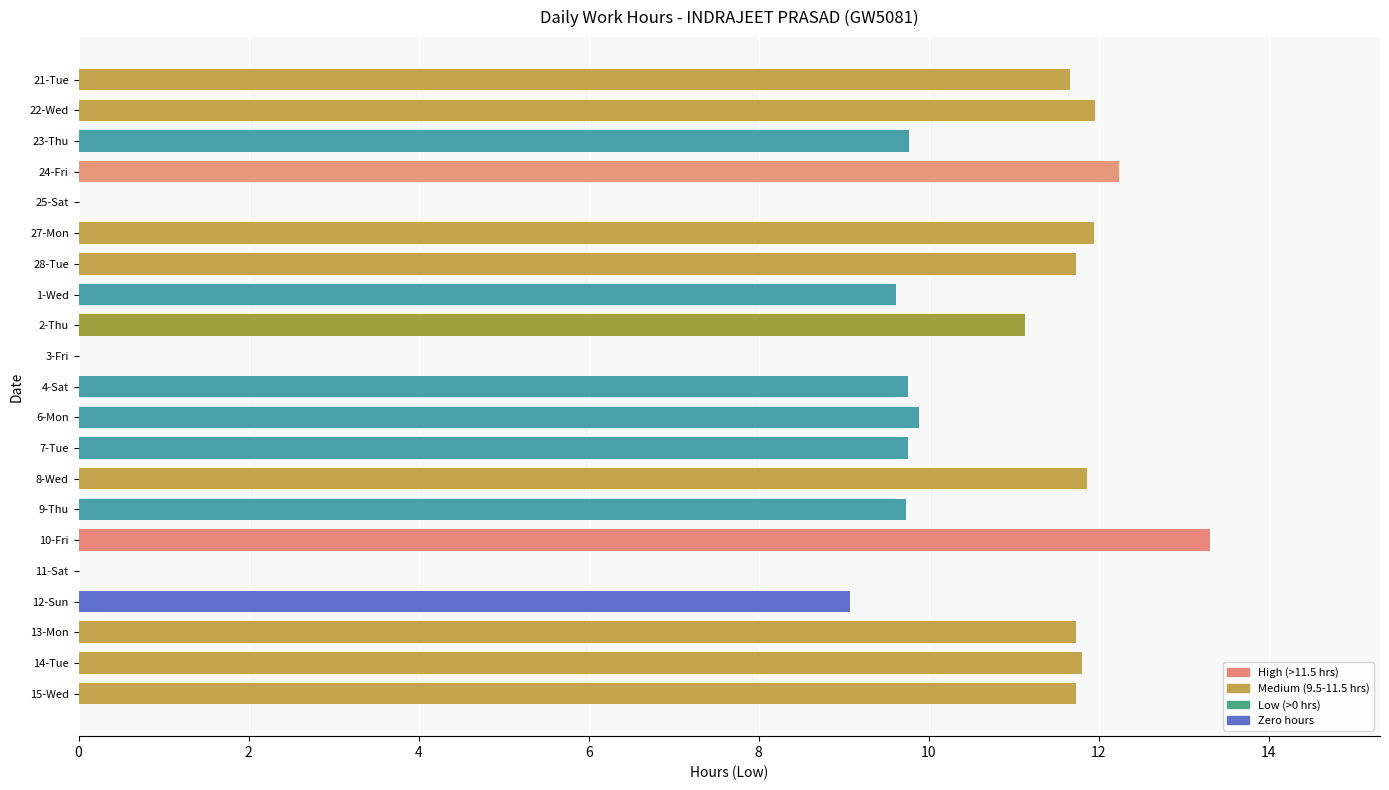

What is the difference between the values at 3-Fri and 4-Sat?

9.8